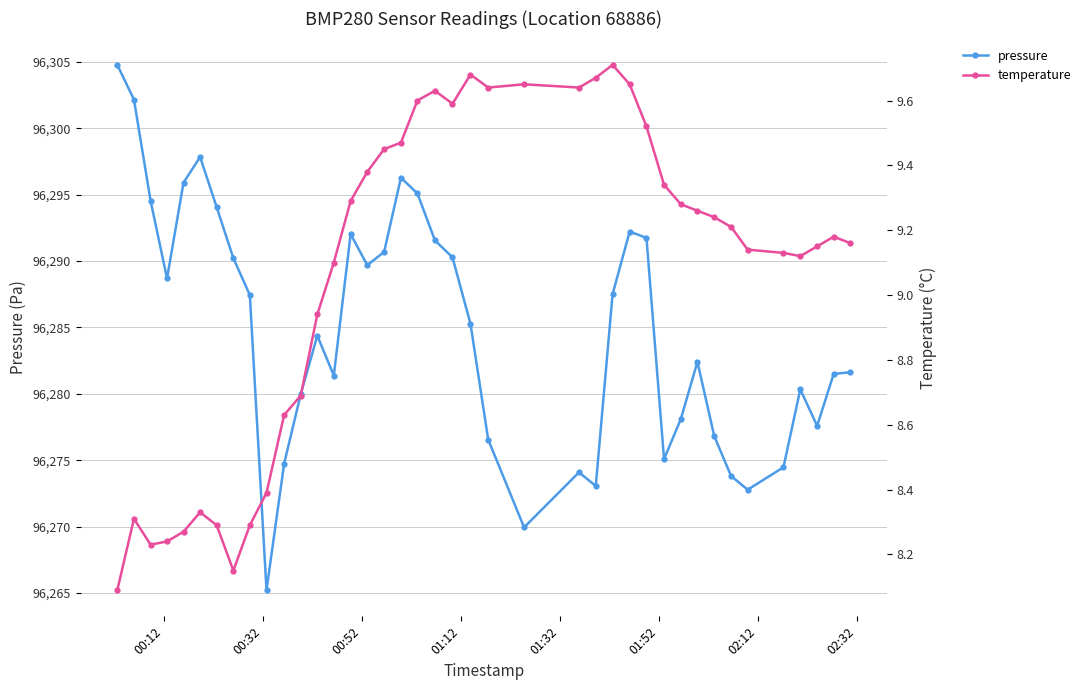

How many data points in pressure are above 96285?

20